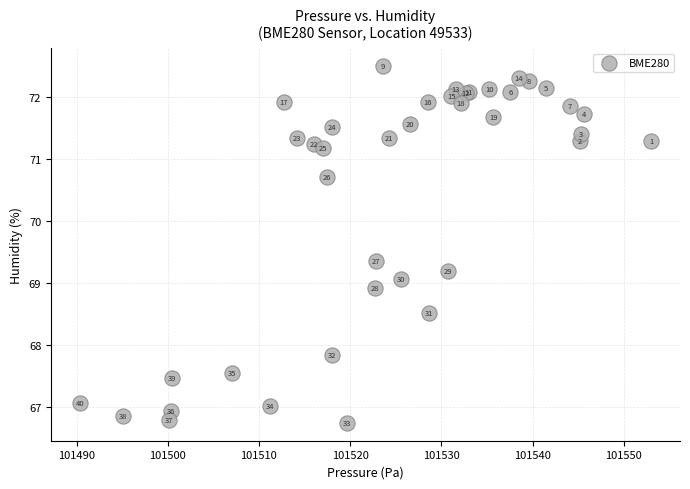

What Y value in the scatter plot is closest to 69?

69.1